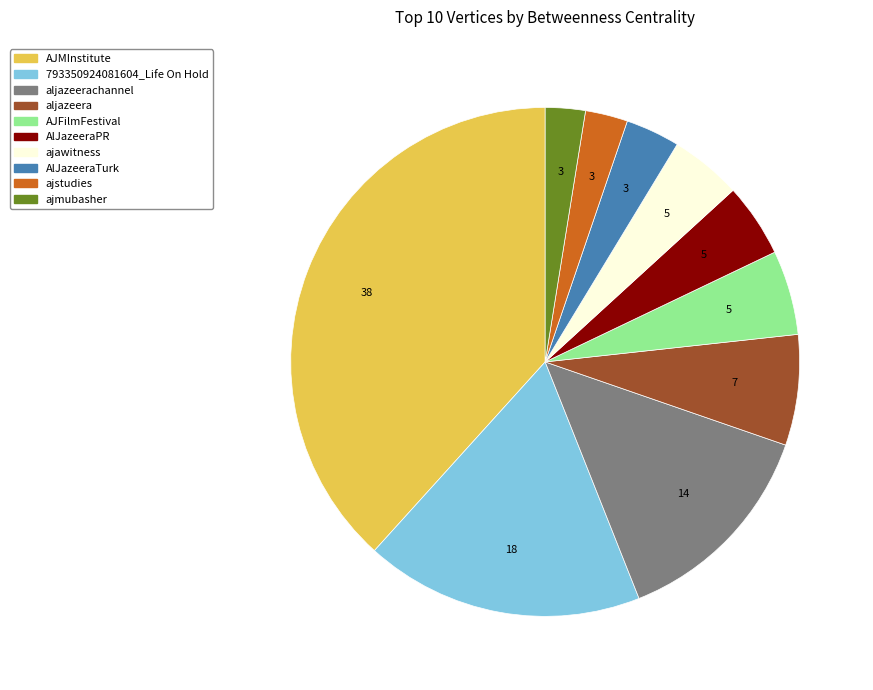

How many slices are in this pie chart?

10